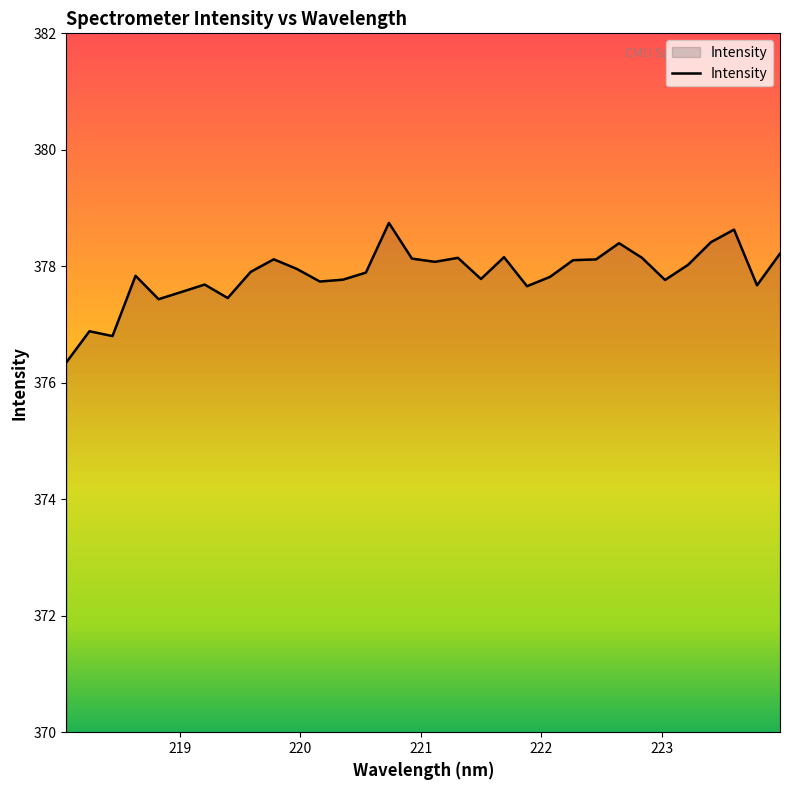

What is the sum of all values?

12091.4